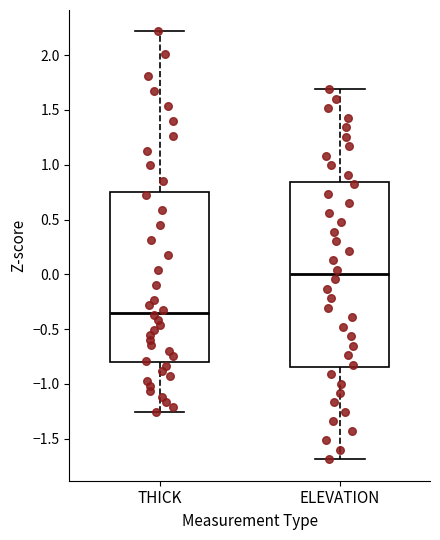

Which box's median line is the lowest?

THICK